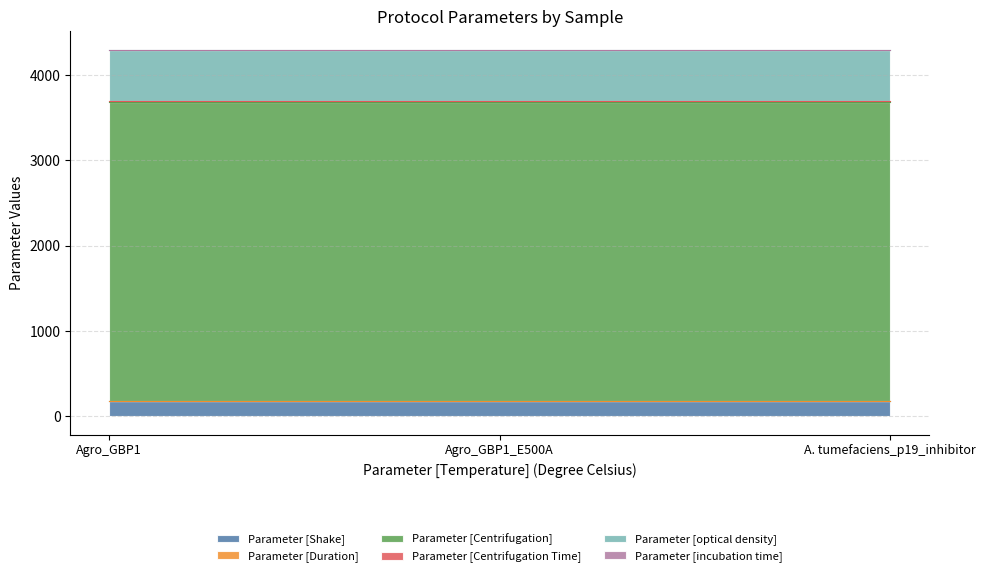

What is the label of the 3rd point from the right?

Agro_GBP1